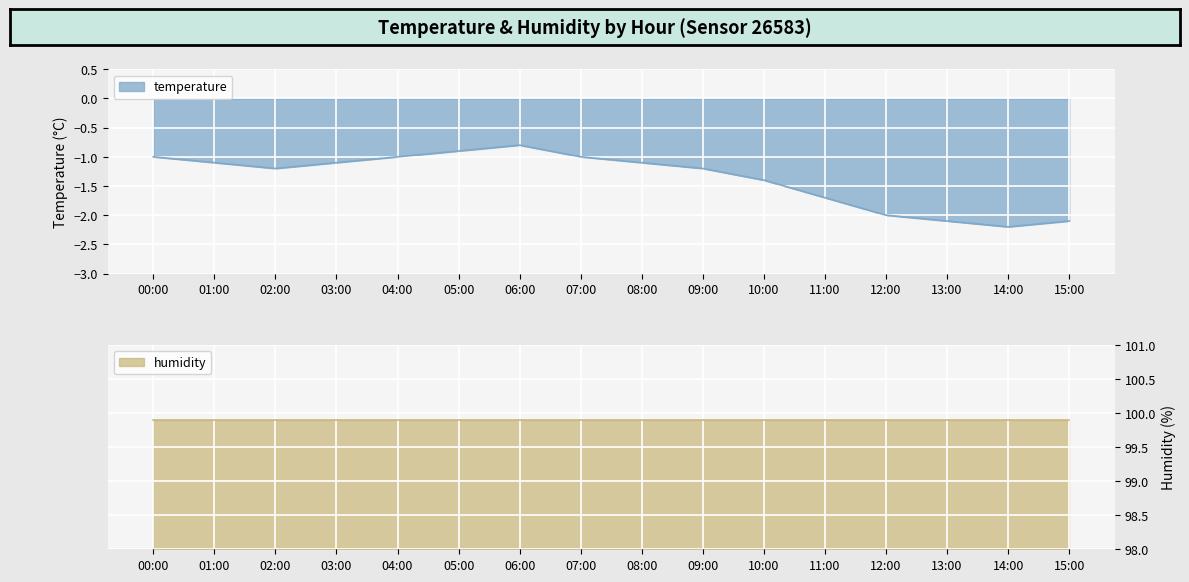

What is the difference between the maximum and minimum values?

1.4